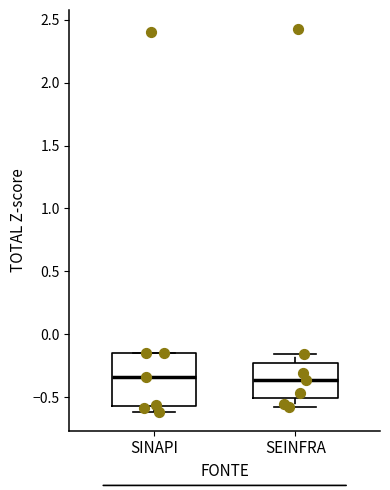

Reading left to right, transcribe this box plot: for each box, give where its median line is, the range the box spans, and where its two whiskers end, as read against the y-axis. The values are not printed on the chart, so give them approximately, as read against the axis.

SINAPI: median -0.35, box -0.55 to -0.15, whiskers -0.60 to -0.15
SEINFRA: median -0.35, box -0.50 to -0.25, whiskers -0.60 to -0.15